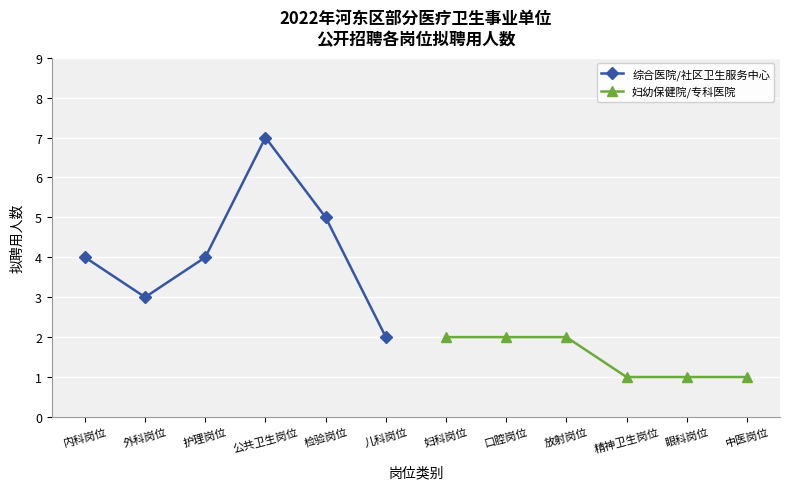

Reading left to right, transcribe all the data shown in this chart.

综合医院/社区卫生服务中心: 4	3	4	7	5	2
妇幼保健院/专科医院: 2	2	2	1	1	1